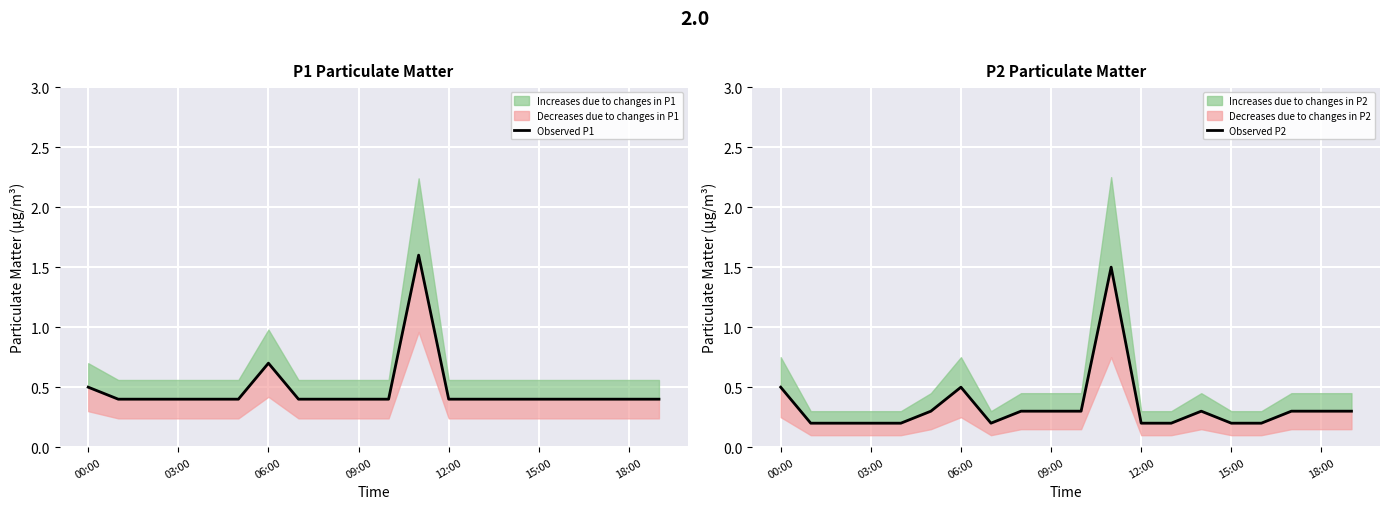

Is this an area chart (filled region under the line)?

No